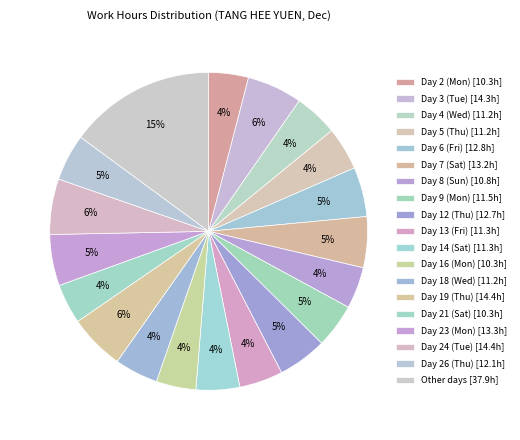

How many slices are in this pie chart?

19